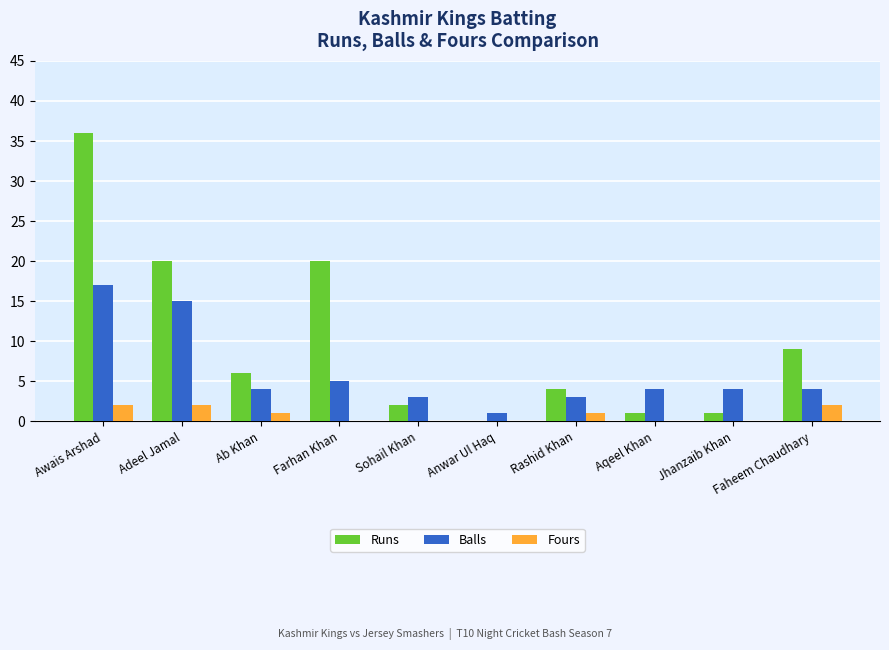

Reading left to right, extract all data points from this chart.

Runs: Awais Arshad=36	Adeel Jamal=20	Ab Khan=6	Farhan Khan=20	Sohail Khan=2	Anwar Ul Haq=0	Rashid Khan=4	Aqeel Khan=1	Jhanzaib Khan=1	Faheem Chaudhary=9
Balls: Awais Arshad=17	Adeel Jamal=15	Ab Khan=4	Farhan Khan=5	Sohail Khan=3	Anwar Ul Haq=1	Rashid Khan=3	Aqeel Khan=4	Jhanzaib Khan=4	Faheem Chaudhary=4
Fours: Awais Arshad=2	Adeel Jamal=2	Ab Khan=1	Farhan Khan=0	Sohail Khan=0	Anwar Ul Haq=0	Rashid Khan=1	Aqeel Khan=0	Jhanzaib Khan=0	Faheem Chaudhary=2